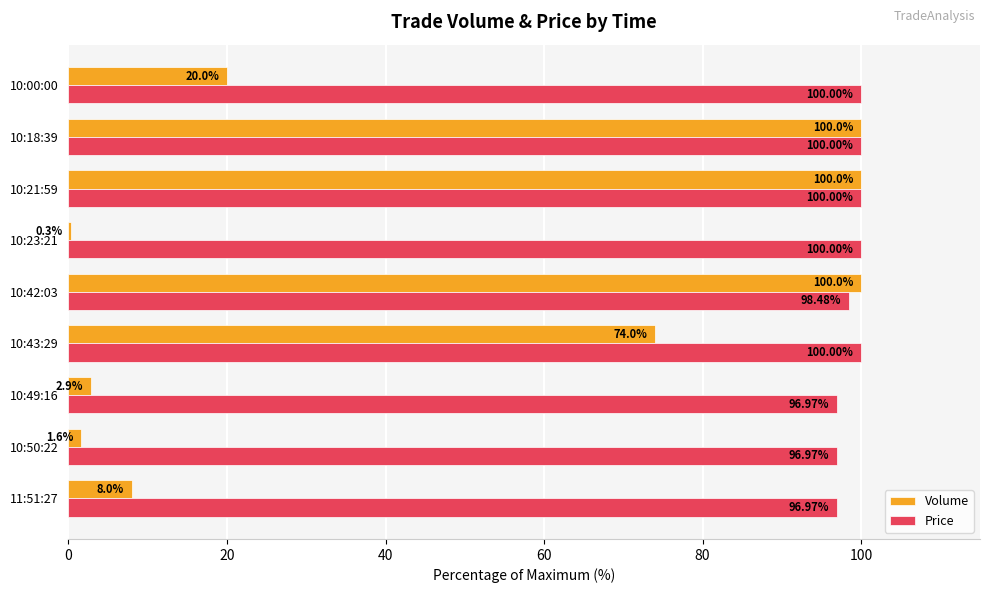

What is the total value across all series at 10:49:16?

99.9